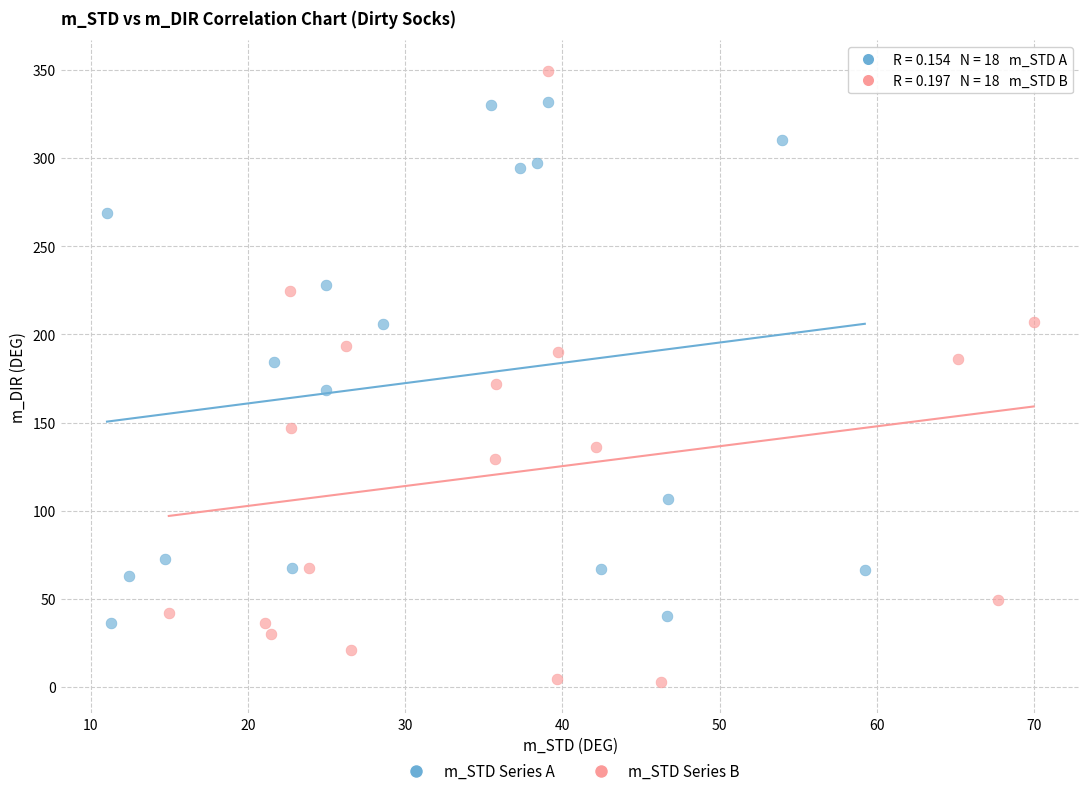

Which series contains the lowest Y value?

m_STD Series B